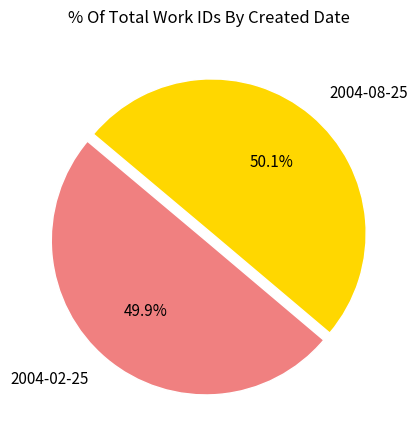

What is the total percentage of 2004-02-25 and 2004-08-25?

100.0%